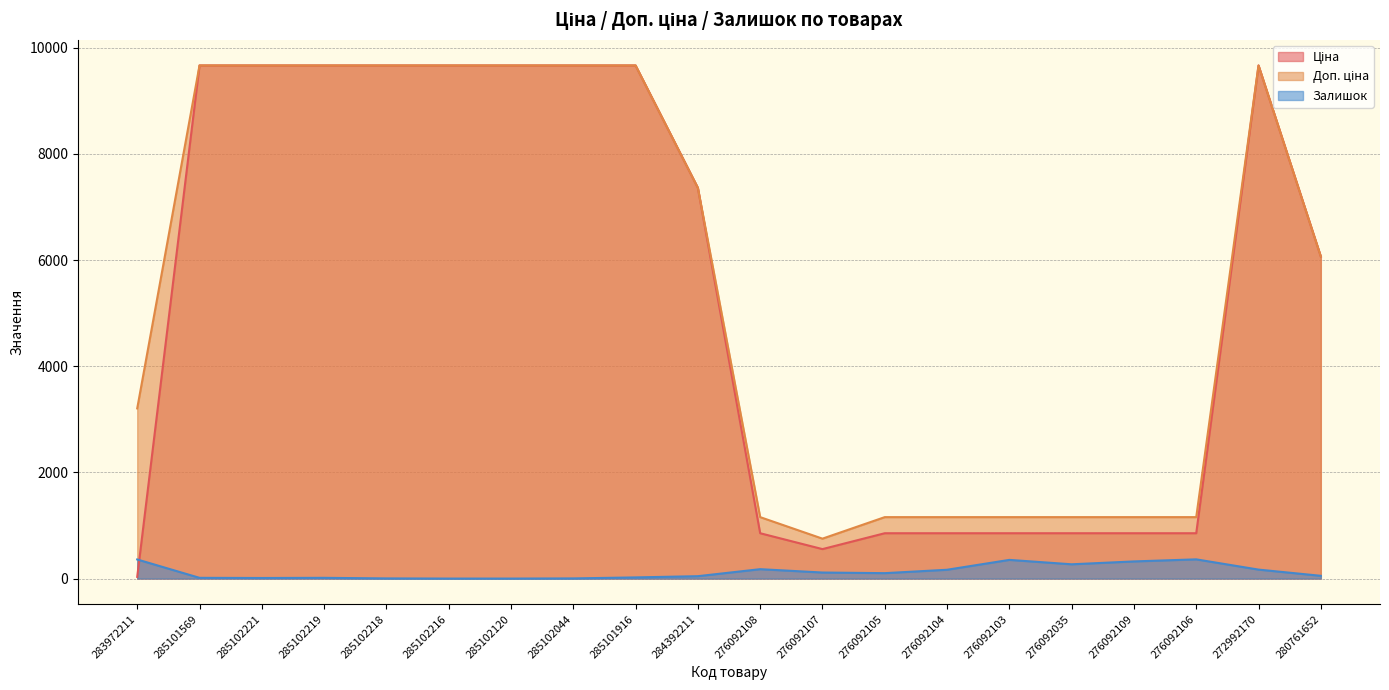

Is it true that Залишок equals 11.0 at 285102221?

True